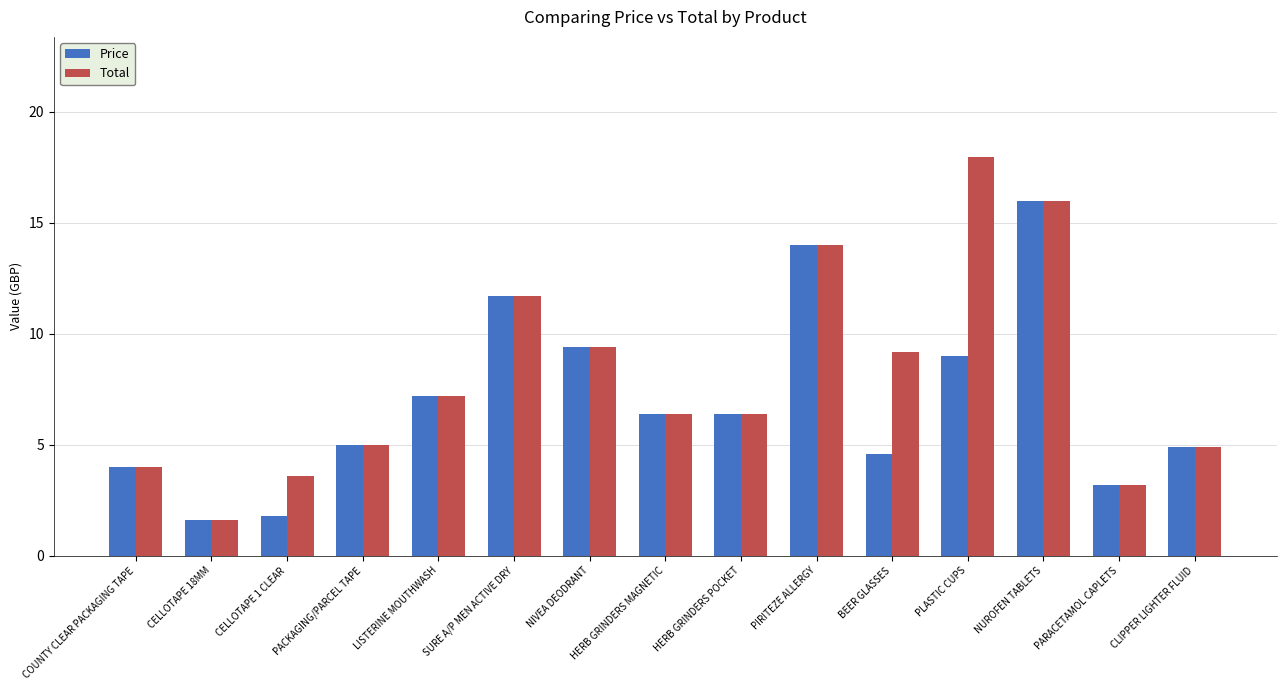

What value does the Price series have at CELLOTAPE 1 CLEAR?

1.8